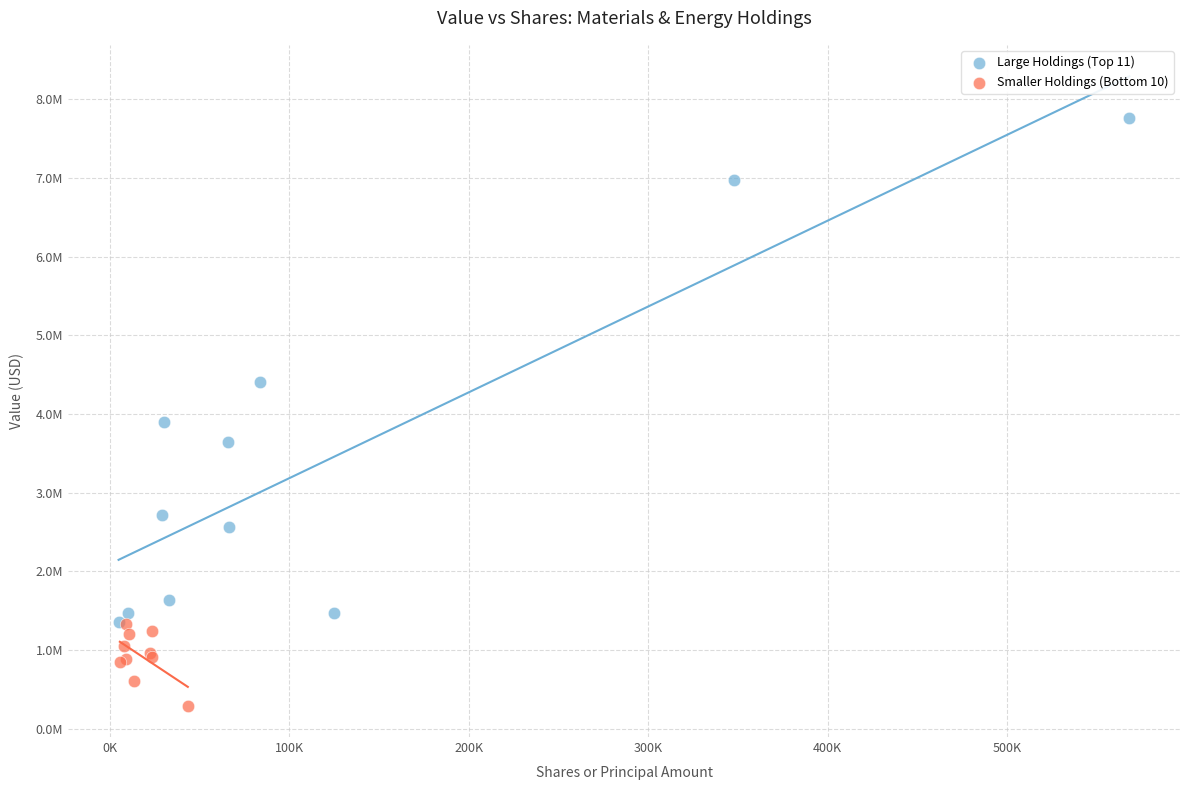

Which series reaches the minimum Y coordinate?

Smaller Holdings (Bottom 10)